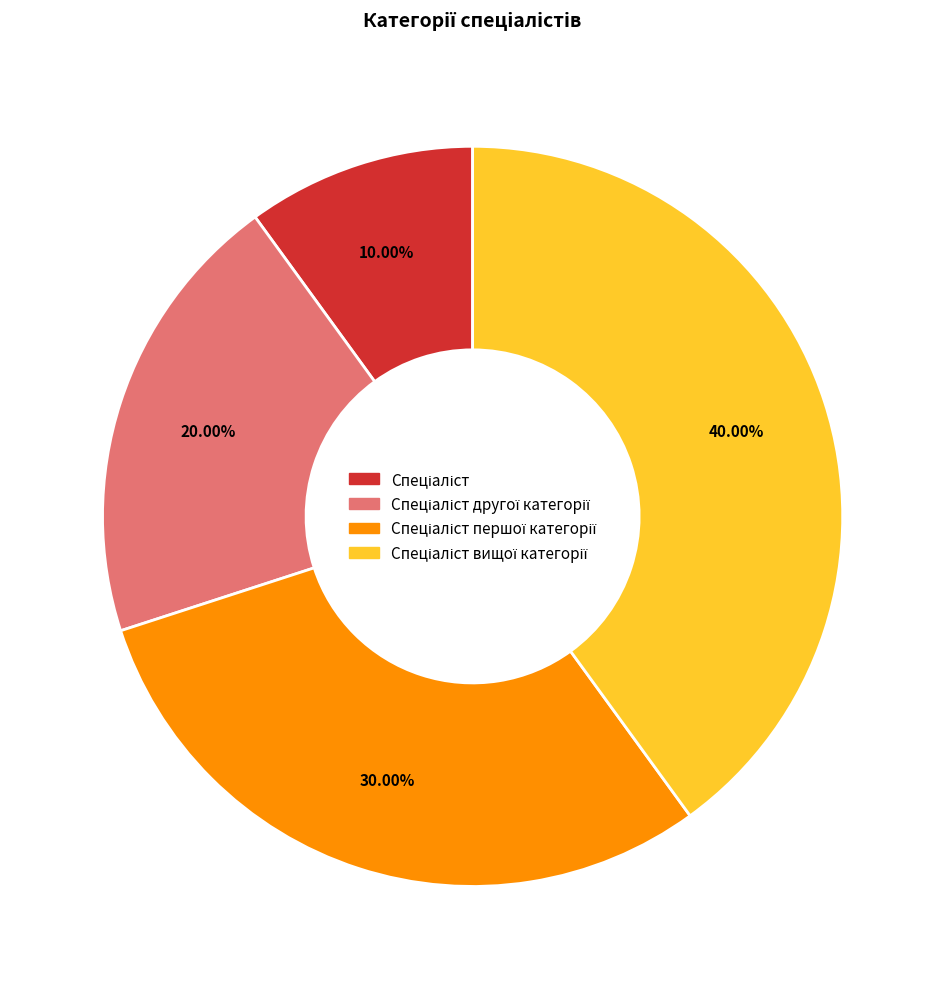

Is there any slice that represents more than half of the pie?

No